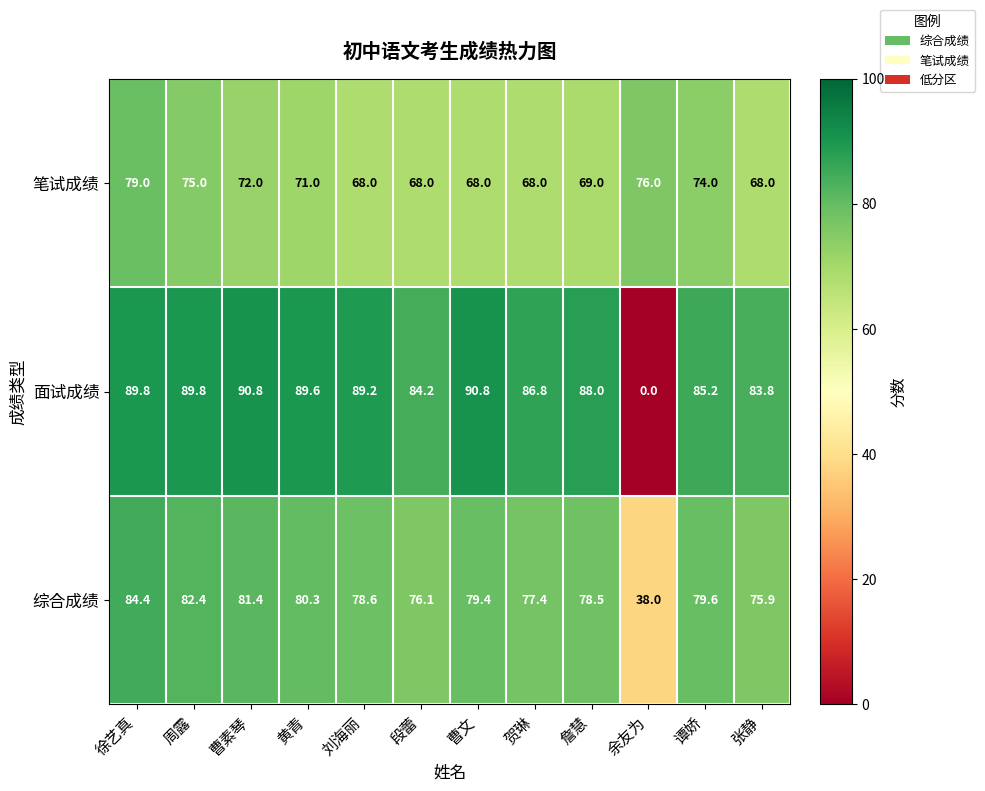

What is the spread (max minus min) of values at 詹慧?

19.0